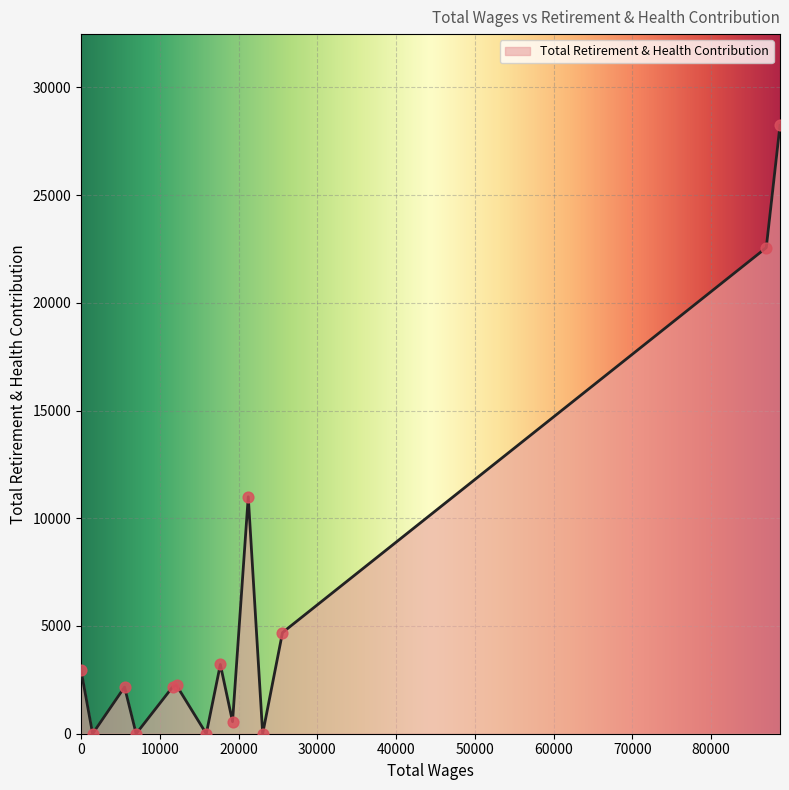

What is the maximum value shown in the chart?

28236